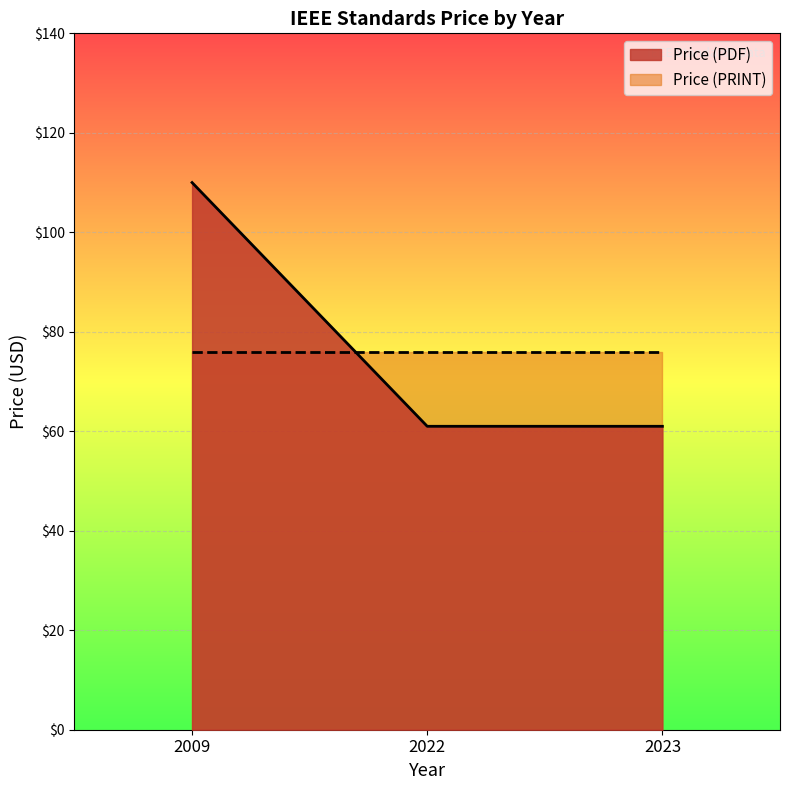

Which series has the largest range (max minus min)?

Price (PDF)